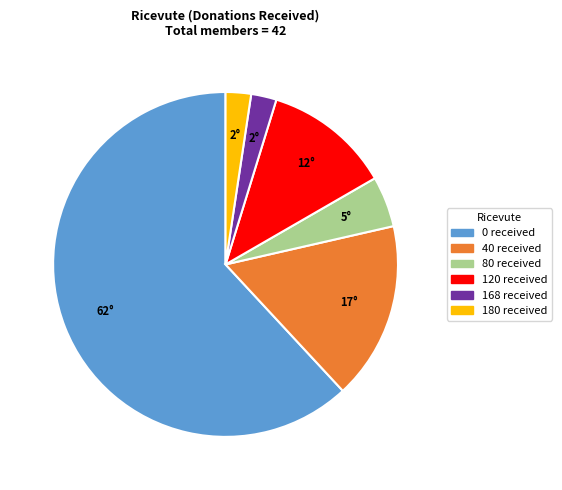

Is there a majority slice in this chart?

Yes